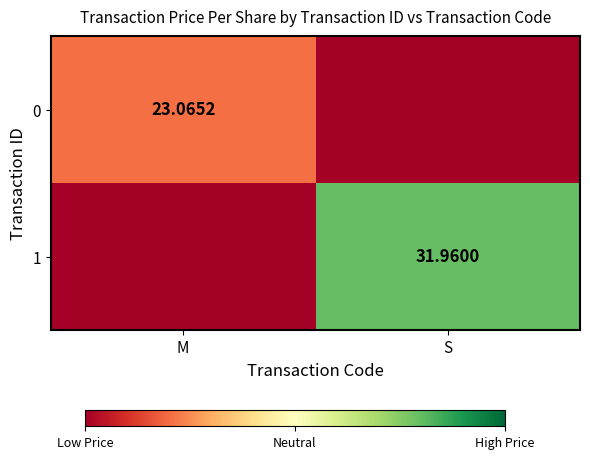

List the series in order of their peak value, lowest first.

0, 1